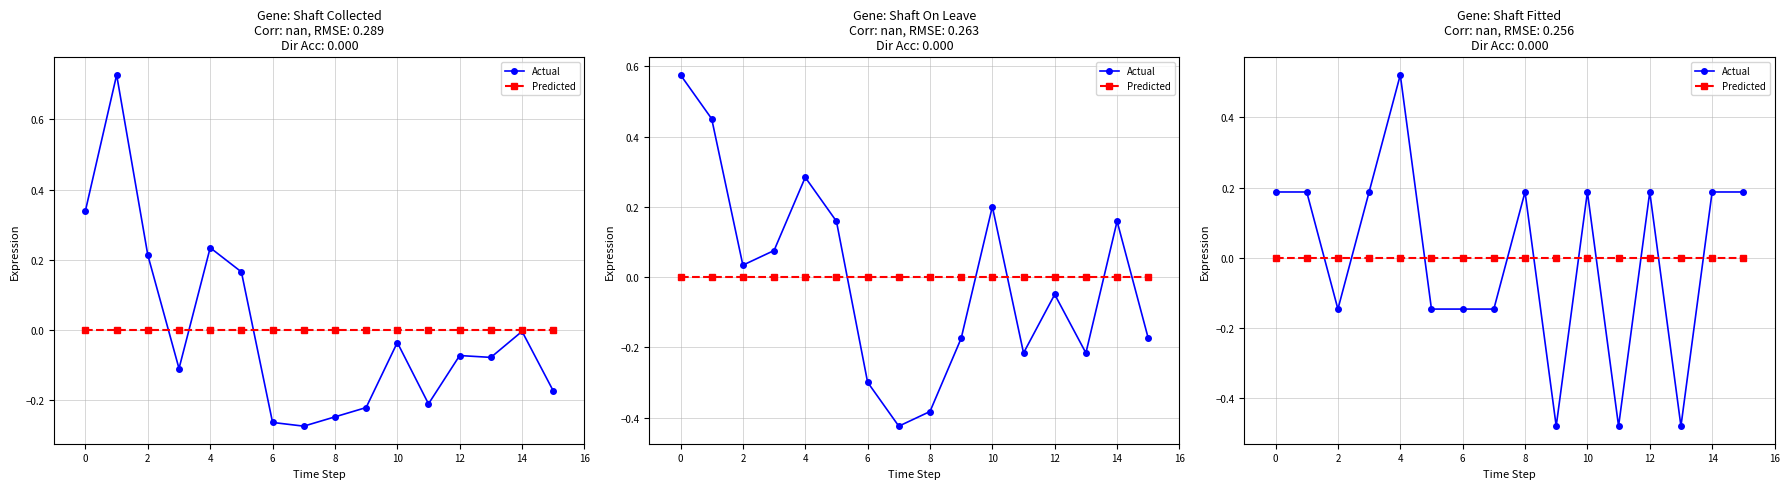

How many lines are shown in the chart?

2